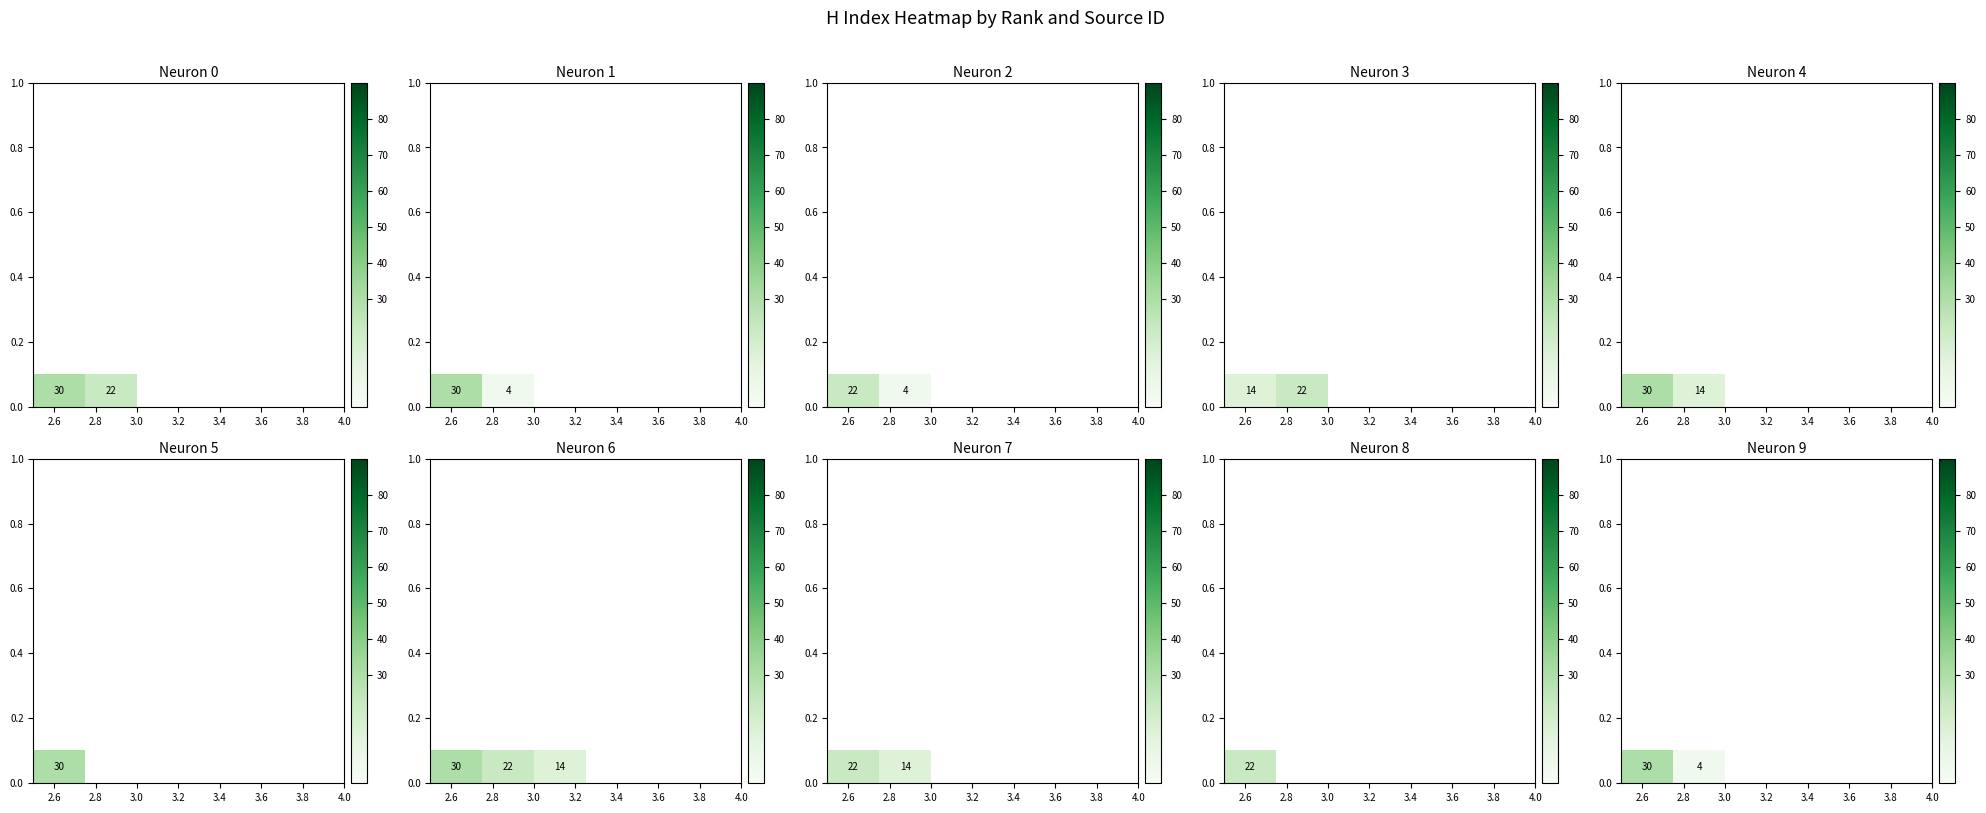

What is the average value?

17